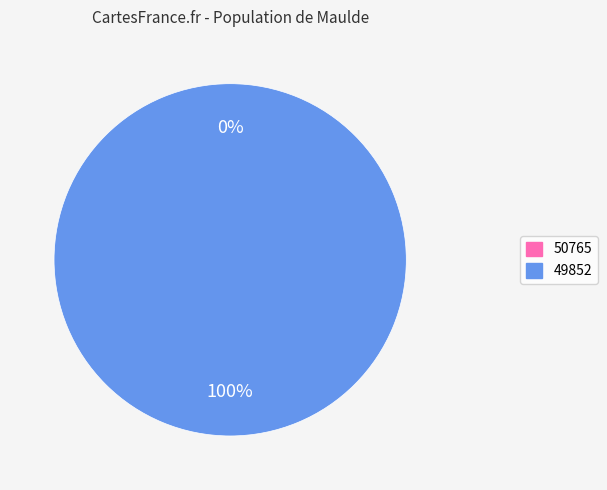

To the nearest percent, what is the difference between the largest and smallest slice percentages?

100%